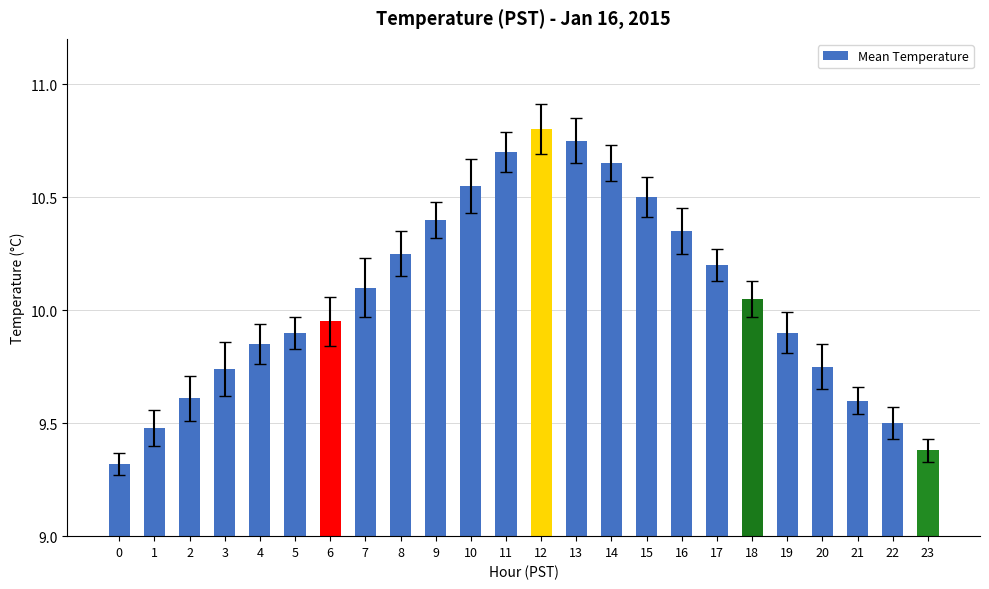

What is the difference between the maximum and minimum values?

1.5